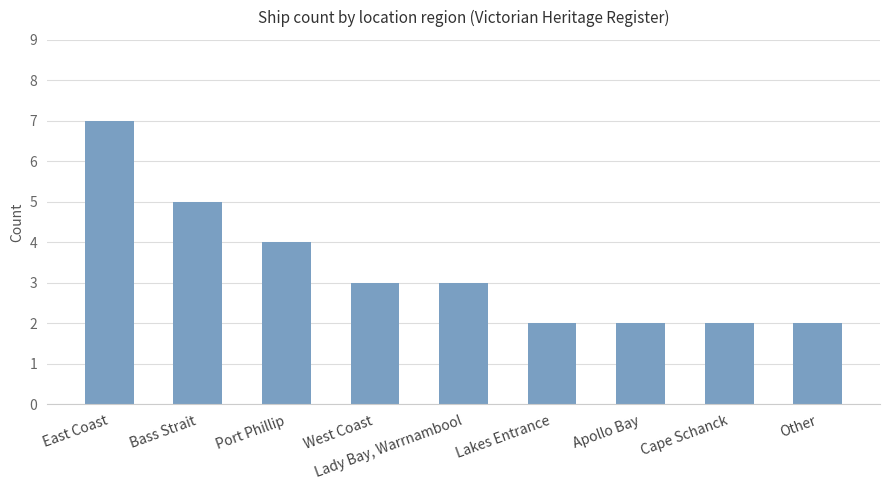

What is the label of the 8th bar from the left?

Cape Schanck